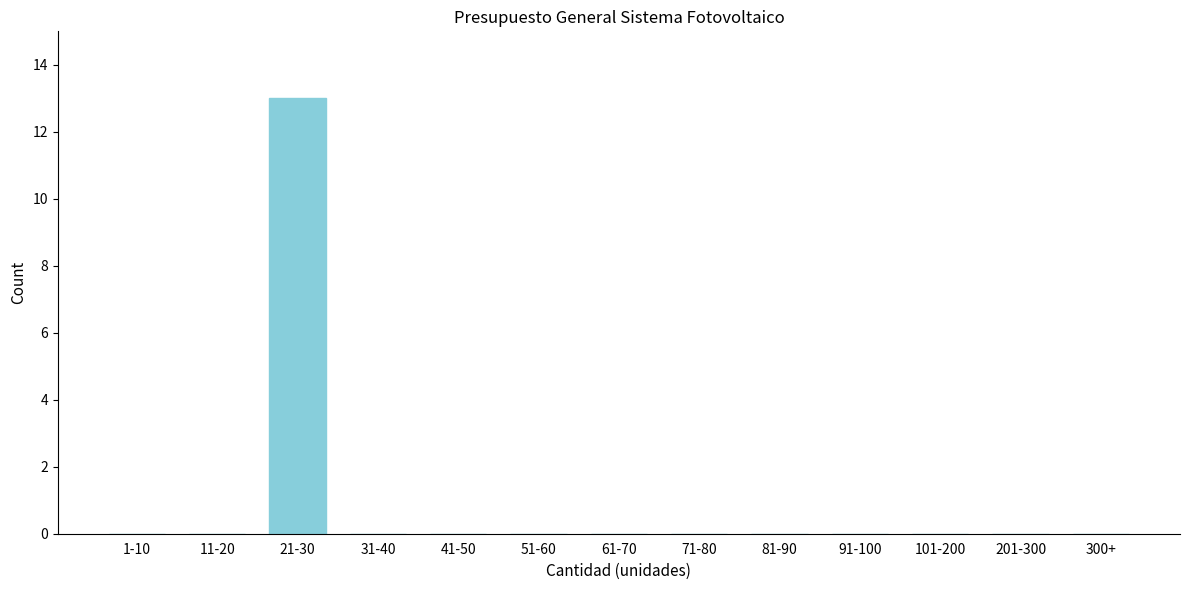

Reading left to right, list all the values displayed in this chart.

1-10=0	11-20=0	21-30=13	31-40=0	41-50=0	51-60=0	61-70=0	71-80=0	81-90=0	91-100=0	101-200=0	201-300=0	300+=0